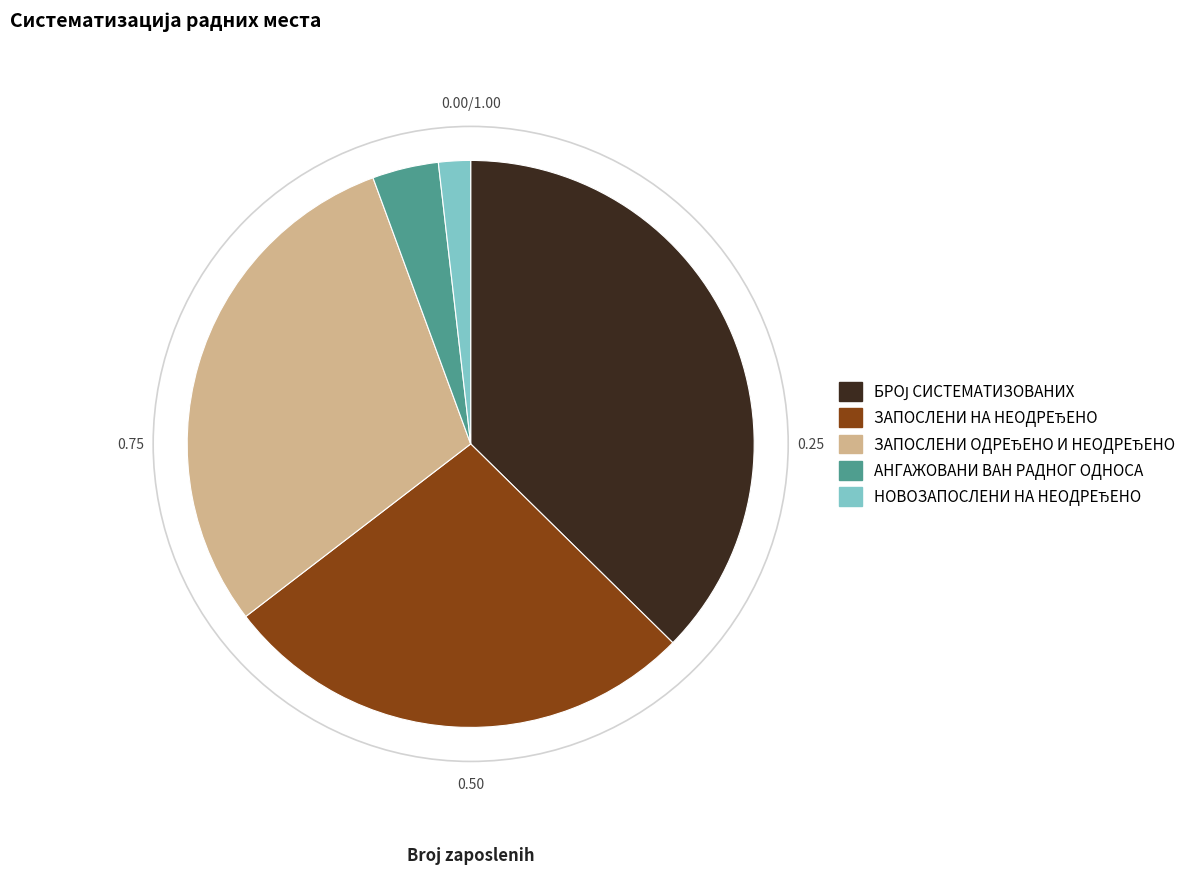

Is there a majority slice in this chart?

No